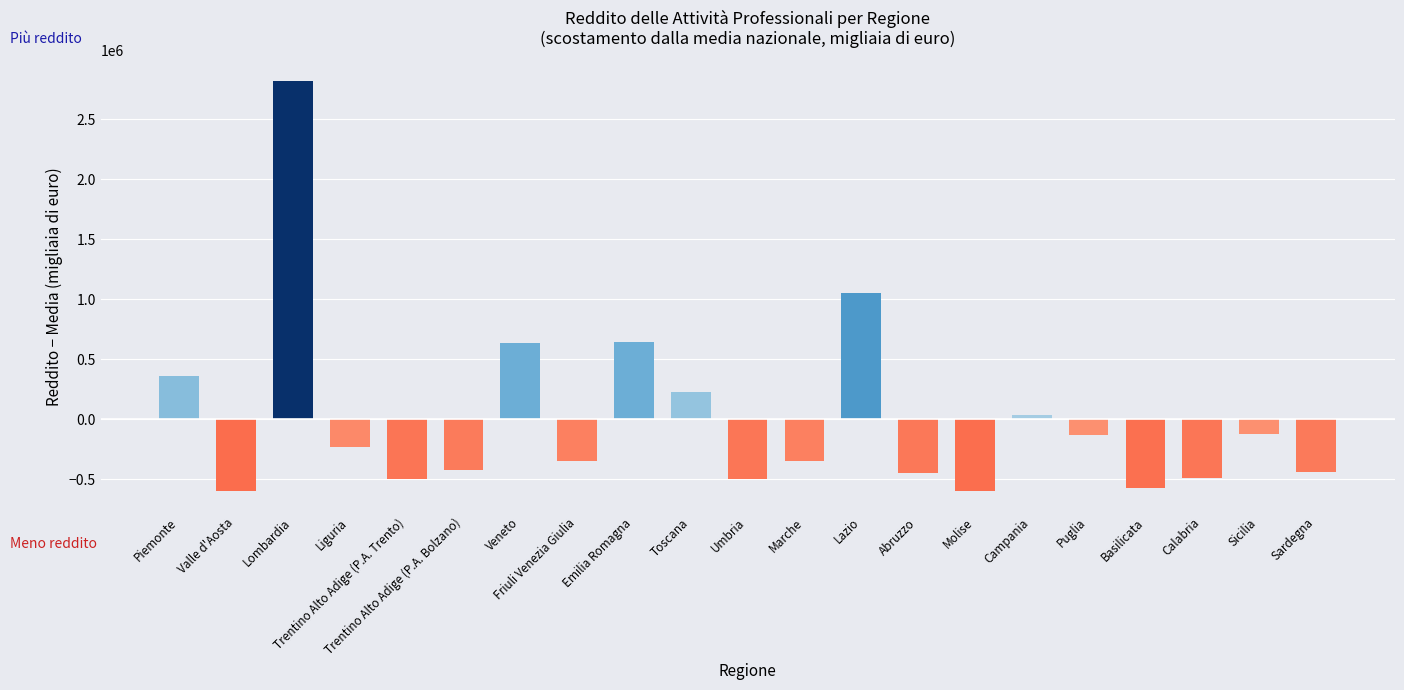

Which has a higher value, Umbria or Molise?

Umbria